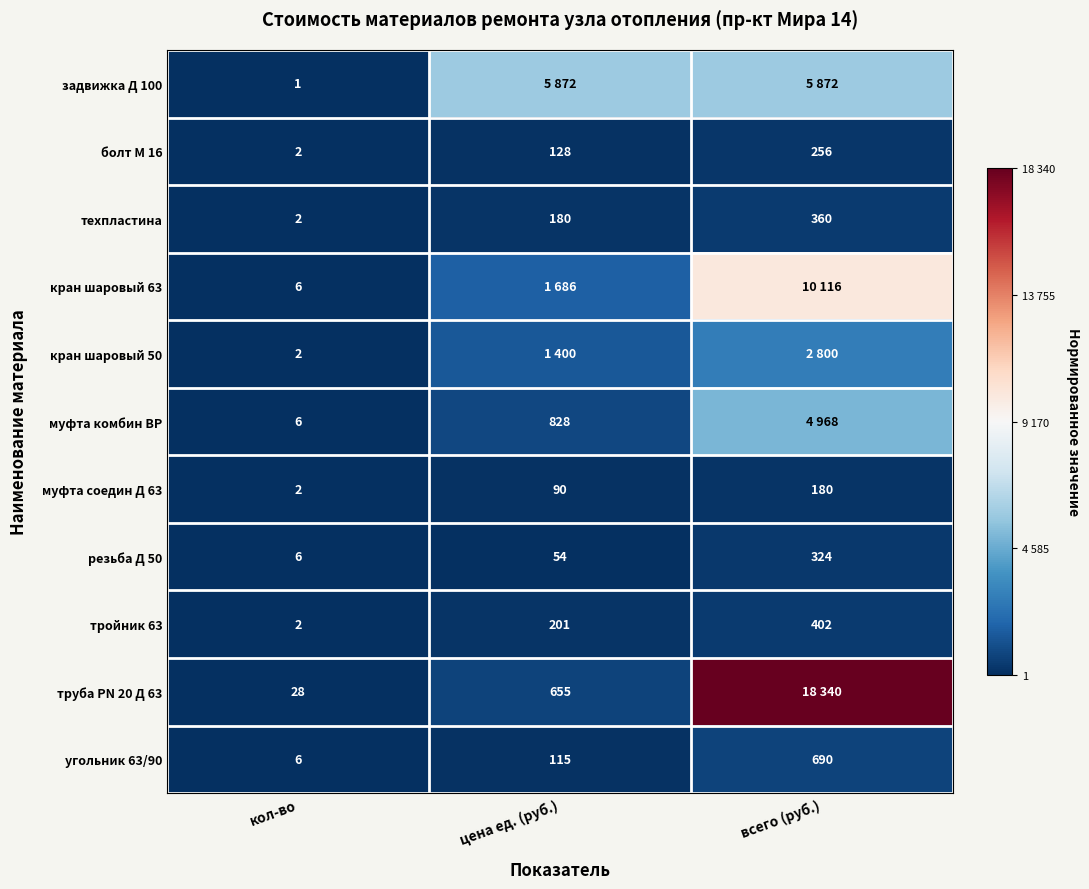

Which category has the lowest value in the угольник 63/90 series?

кол-во